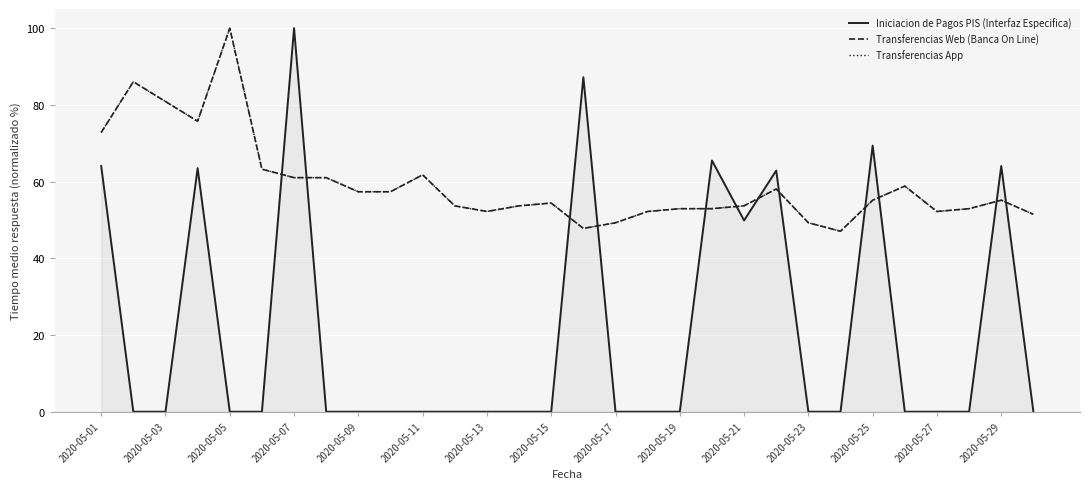

Is this an area chart (filled region under the line)?

Yes